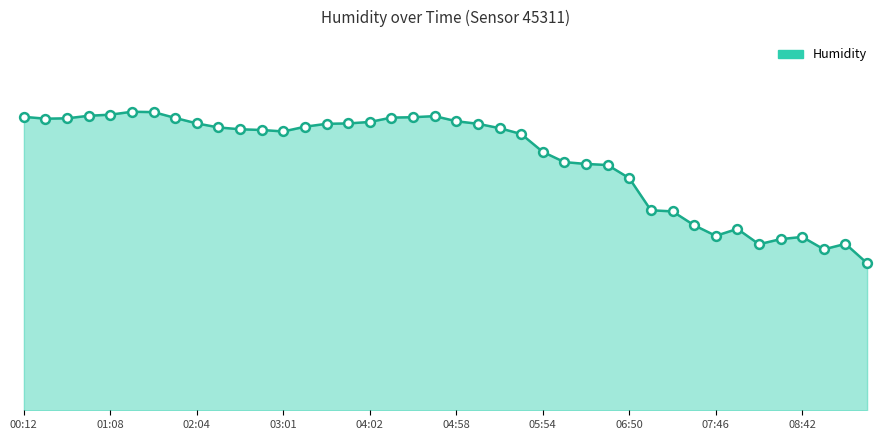

Which series reaches the minimum Y coordinate?

humidity_line